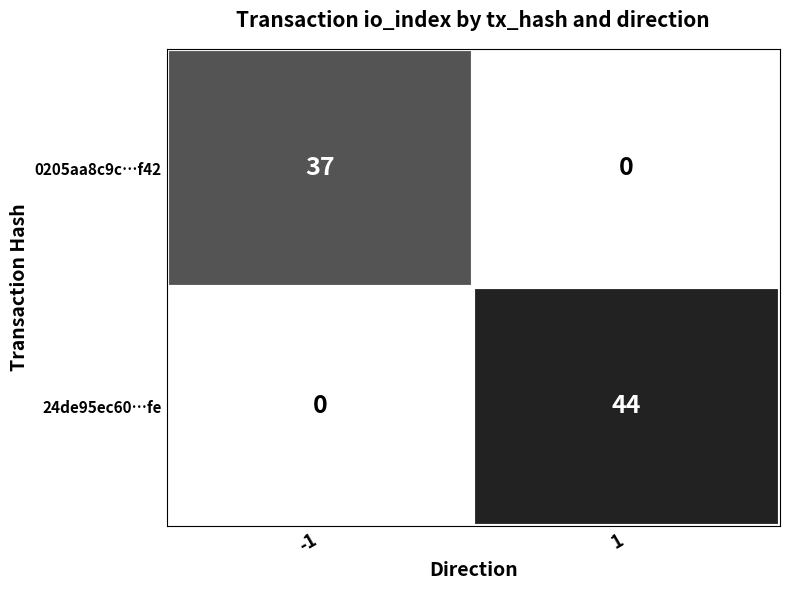

At 1, list the series in order from smallest to largest.

0205aa8c9c…f42, 24de95ec60…fe